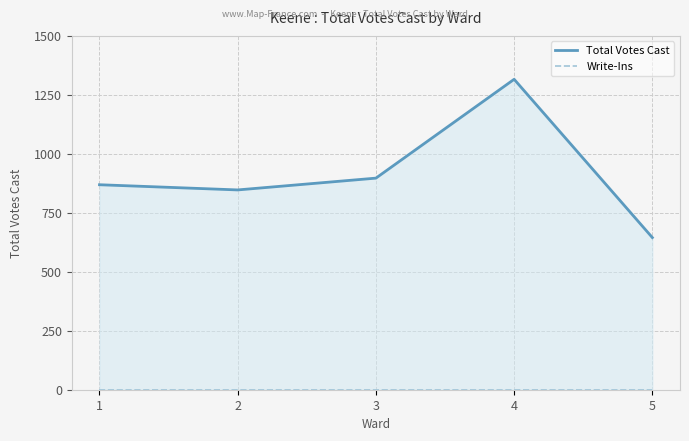

True or false: Write-Ins and Total Votes Cast intersect in this chart.

False